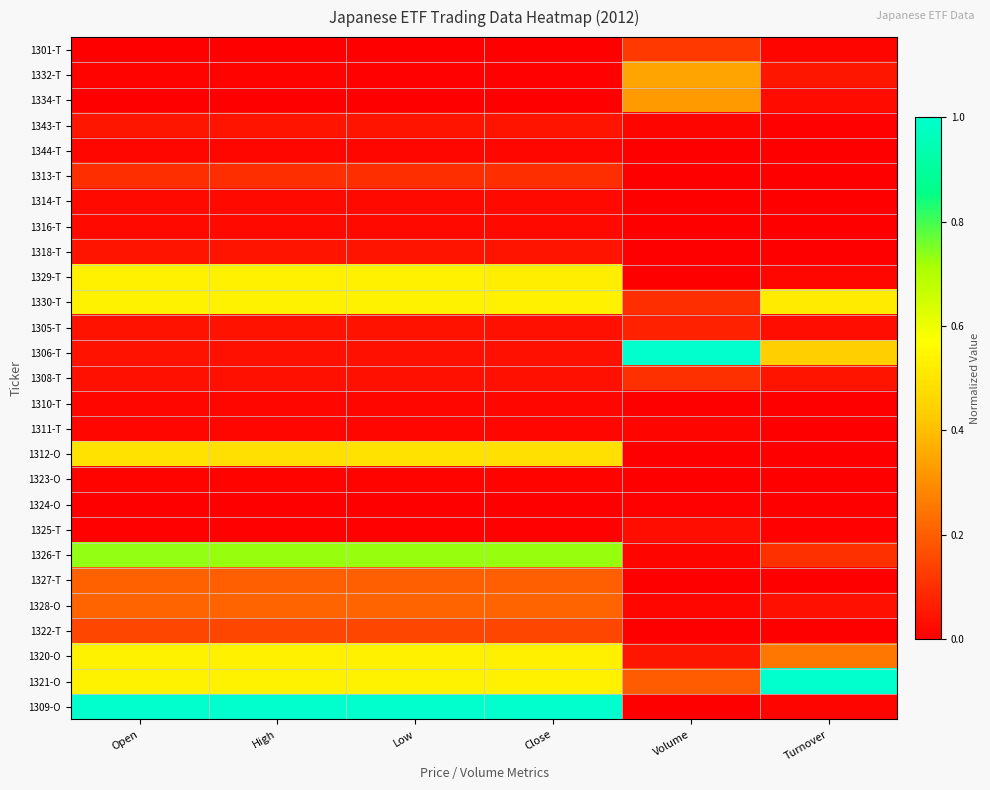

How many distinct data groups are displayed?

27